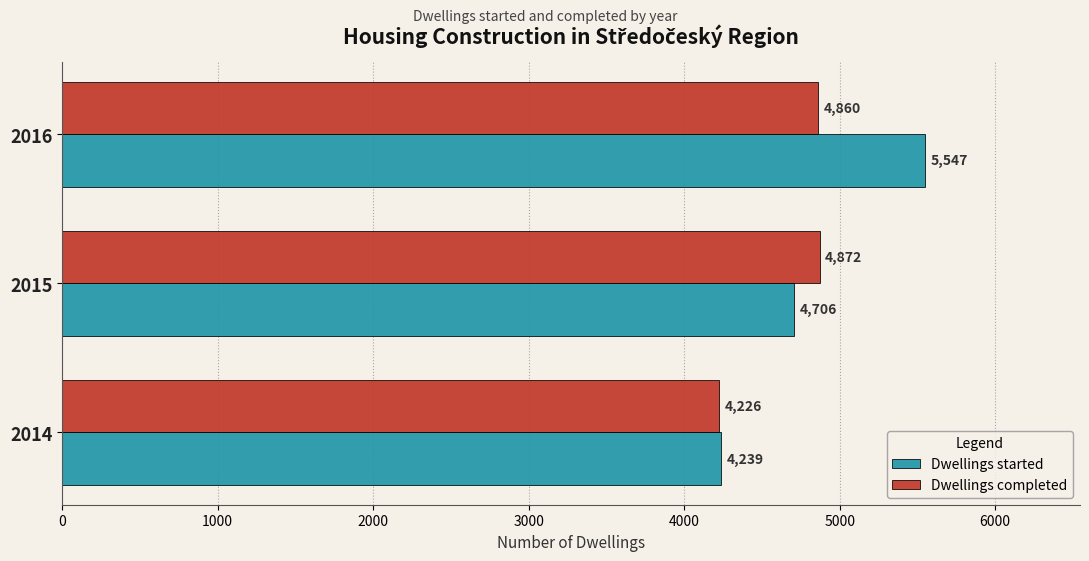

What is the difference between the highest and lowest values at 2016?

687